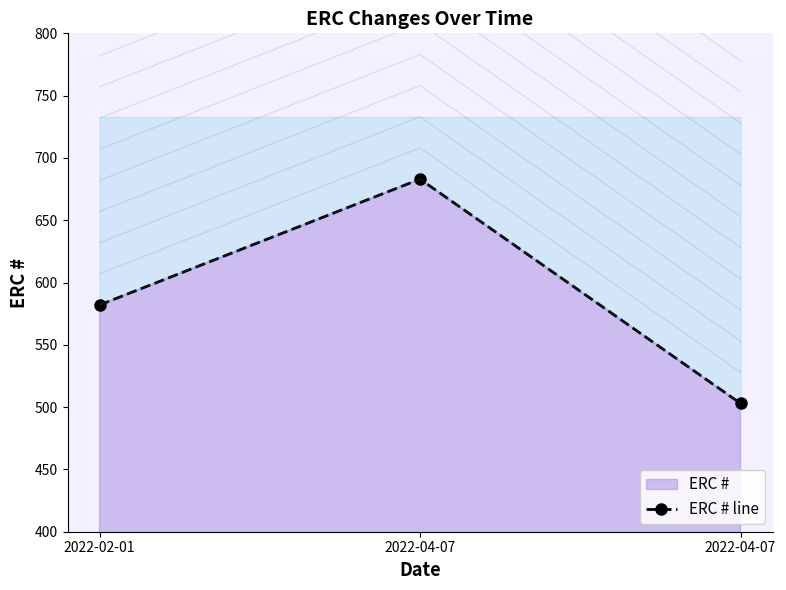

List the labels in order of value, largest first.

2022-04-07, 2022-02-01, 2022-04-07